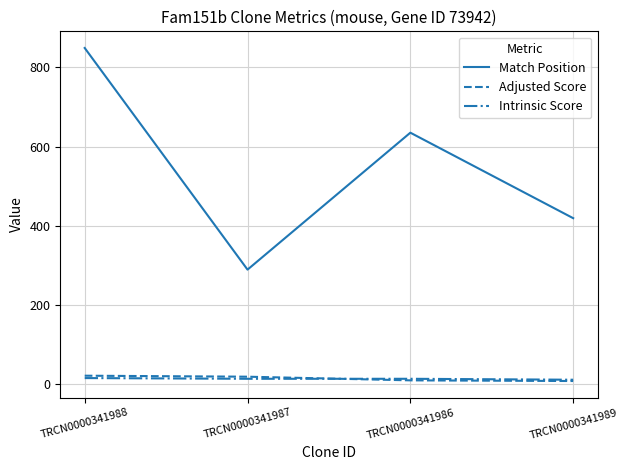

At which label is Match Position closest to 569?

TRCN0000341986